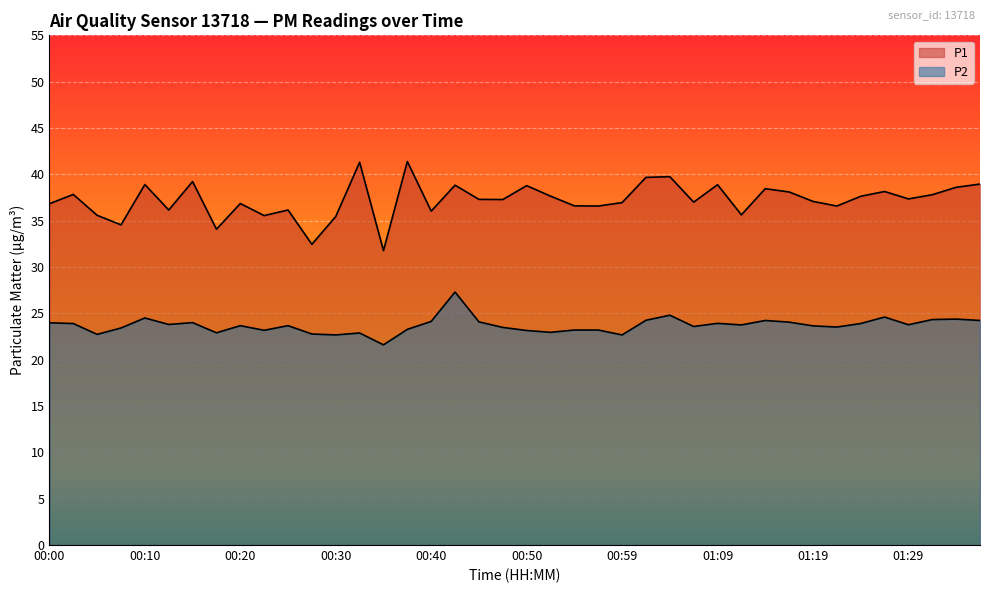

Rank the categories by P1 value from highest to lowest.

00:37, 00:32, 01:04, 01:02, 00:15, 01:36, 00:10, 01:09, 00:42, 00:50, 01:34, 01:14, 01:26, 01:17, 00:03, 01:31, 00:52, 01:24, 01:29, 00:45, 00:47, 01:19, 01:07, 00:59, 00:20, 00:00, 00:54, 00:57, 01:21, 00:13, 00:25, 00:40, 01:12, 00:05, 00:23, 00:30, 00:08, 00:18, 00:27, 00:35